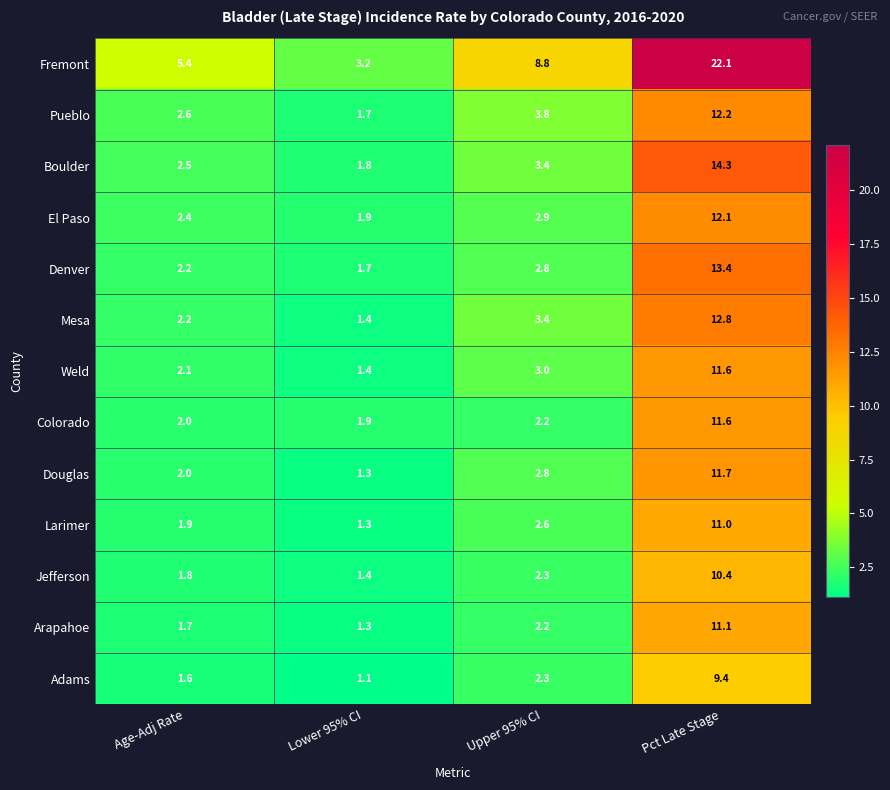

Which series changed the most between Lower 95% CI and Pct Late Stage?

Fremont